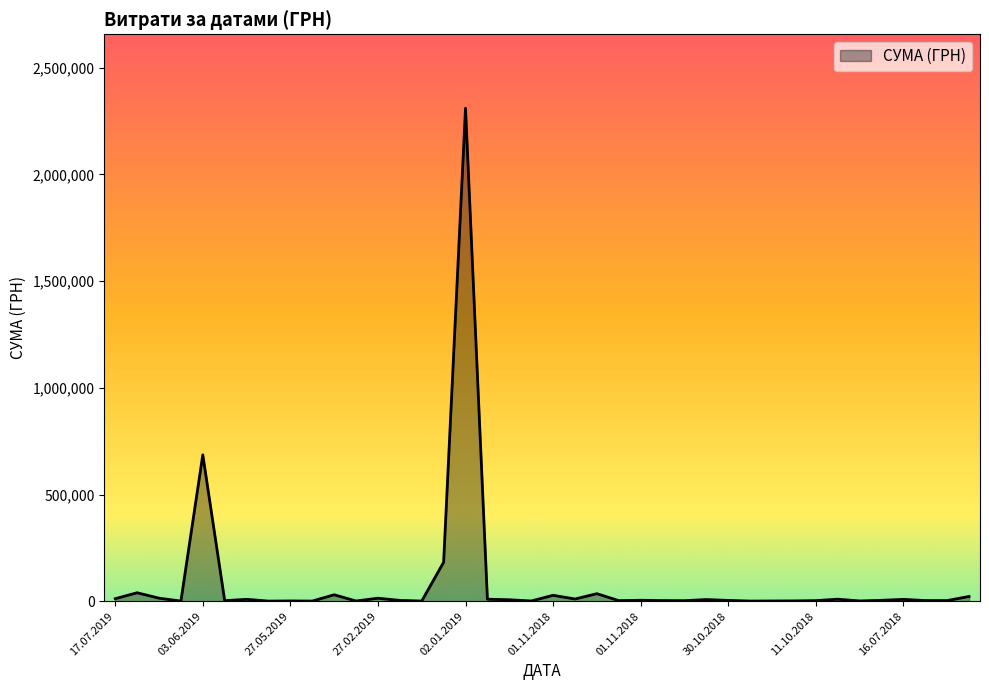

What is the greatest value displayed?

2310253.5